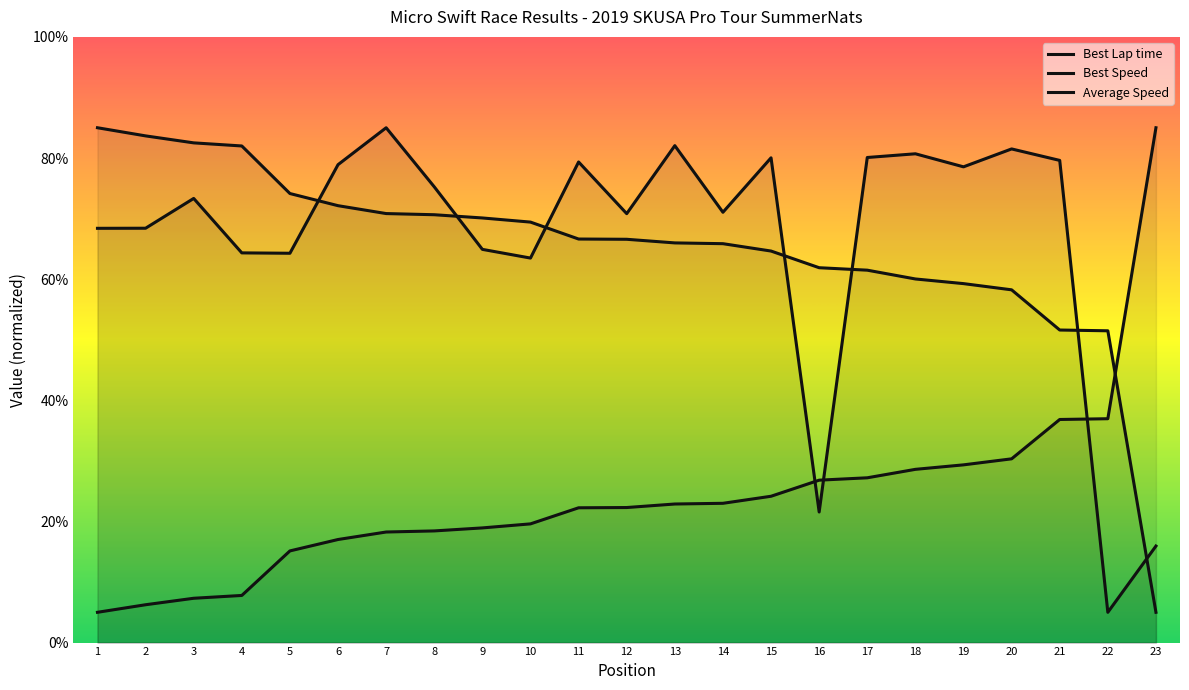

Which category has the highest value across all series?

23